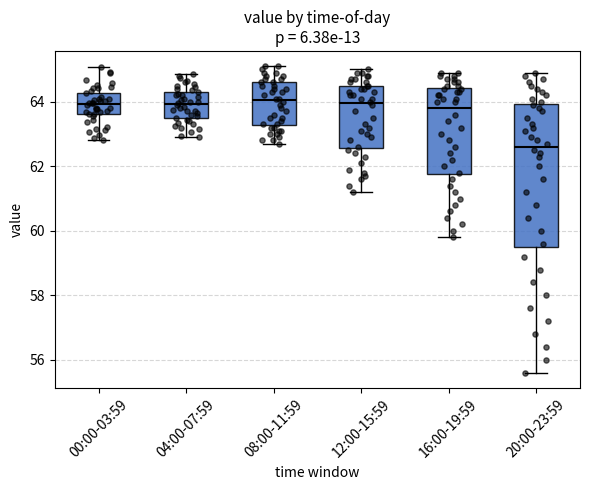

Reading left to right, read every box against the y-axis: the position of its median line, the range the box covers, and the ends of its whiskers. The values are not printed on the chart, so give them approximately, as read against the axis.

00:00-03:59: median 64.0, box 63.6 to 64.2, whiskers 62.8 to 65.0
04:00-07:59: median 64.0, box 63.4 to 64.4, whiskers 63.0 to 64.8
08:00-11:59: median 64.0, box 63.2 to 64.6, whiskers 62.8 to 65.2
12:00-15:59: median 64.0, box 62.6 to 64.6, whiskers 61.2 to 65.0
16:00-19:59: median 63.8, box 61.8 to 64.4, whiskers 59.8 to 65.0
20:00-23:59: median 62.6, box 59.6 to 64.0, whiskers 55.6 to 65.0